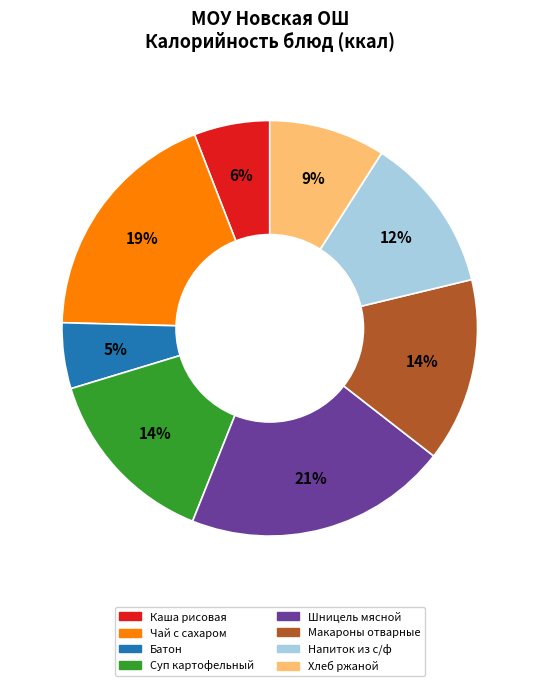

Is there any slice that represents more than half of the pie?

No